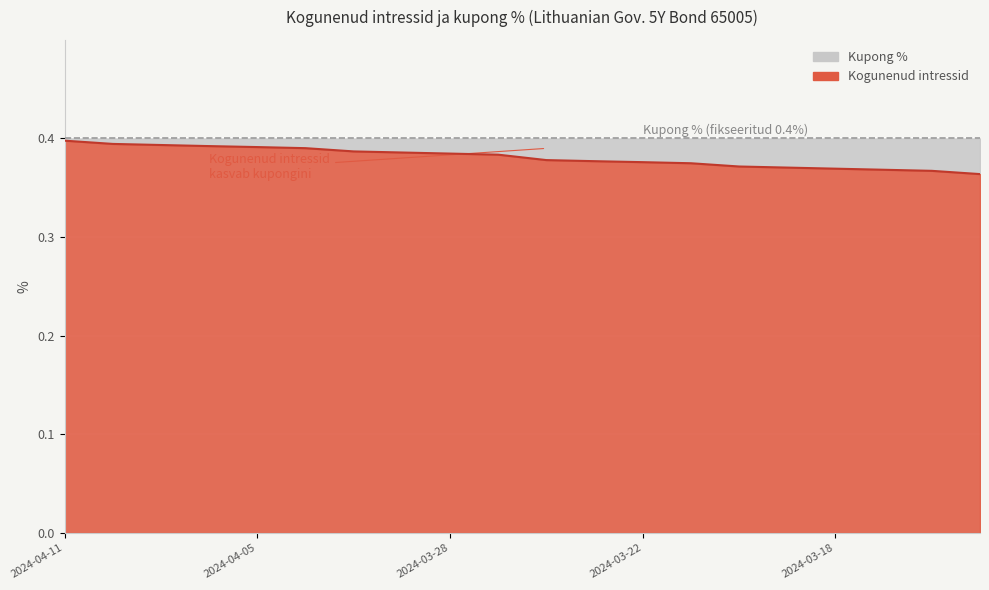

Rank the categories by value from highest to lowest.

2024-04-11, 2024-04-10, 2024-04-09, 2024-04-08, 2024-04-05, 2024-04-04, 2024-04-03, 2024-04-02, 2024-03-28, 2024-03-27, 2024-03-26, 2024-03-25, 2024-03-22, 2024-03-21, 2024-03-20, 2024-03-19, 2024-03-18, 2024-03-15, 2024-03-14, 2024-03-13